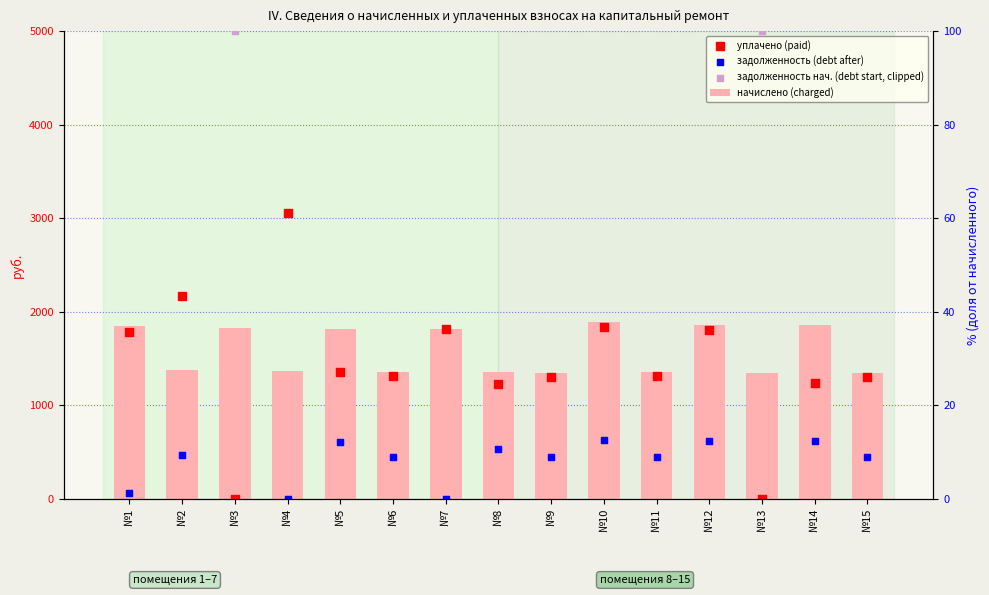

What are all the series names shown in the legend?

начислено (charged), уплачено (paid), задолженность (debt after), задолженность нач. (debt start, clipped)